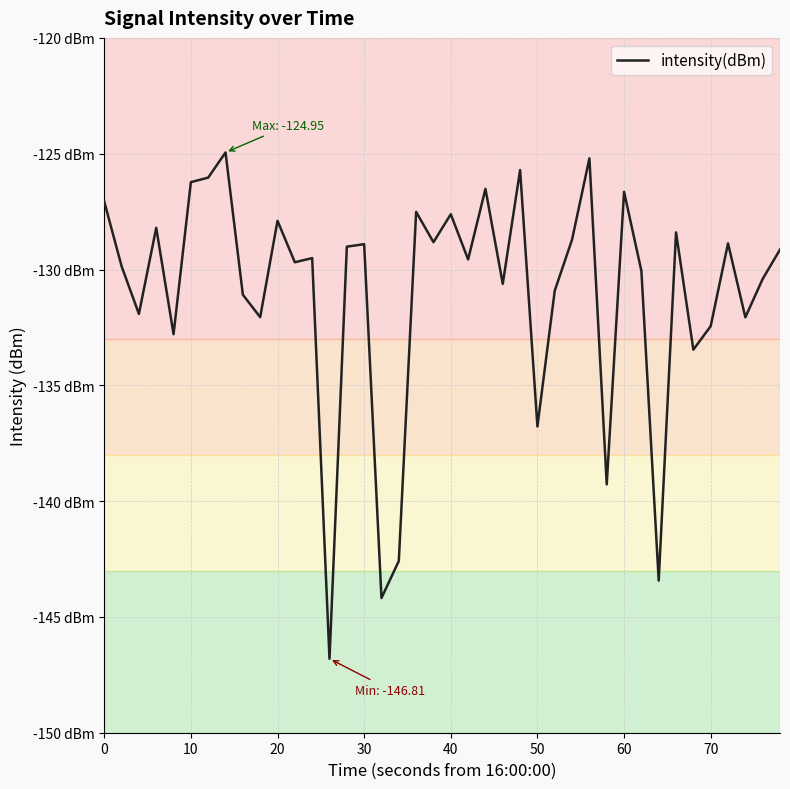

Does the chart have visible grid lines?

Yes